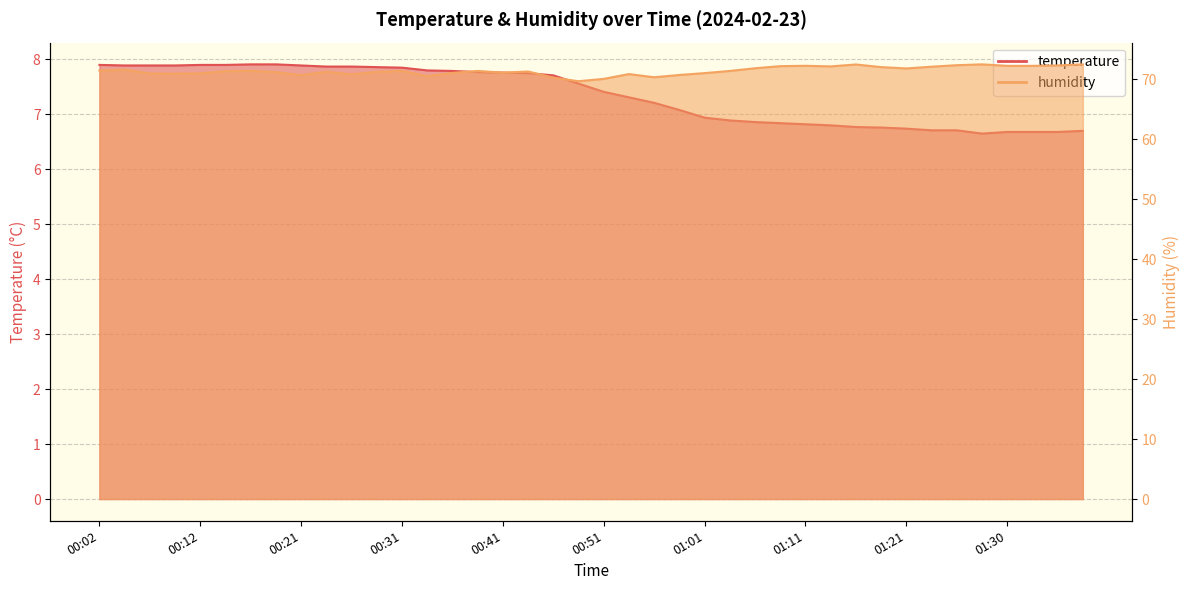

What is the difference between the humidity values at 00:34 and 00:26?

0.3